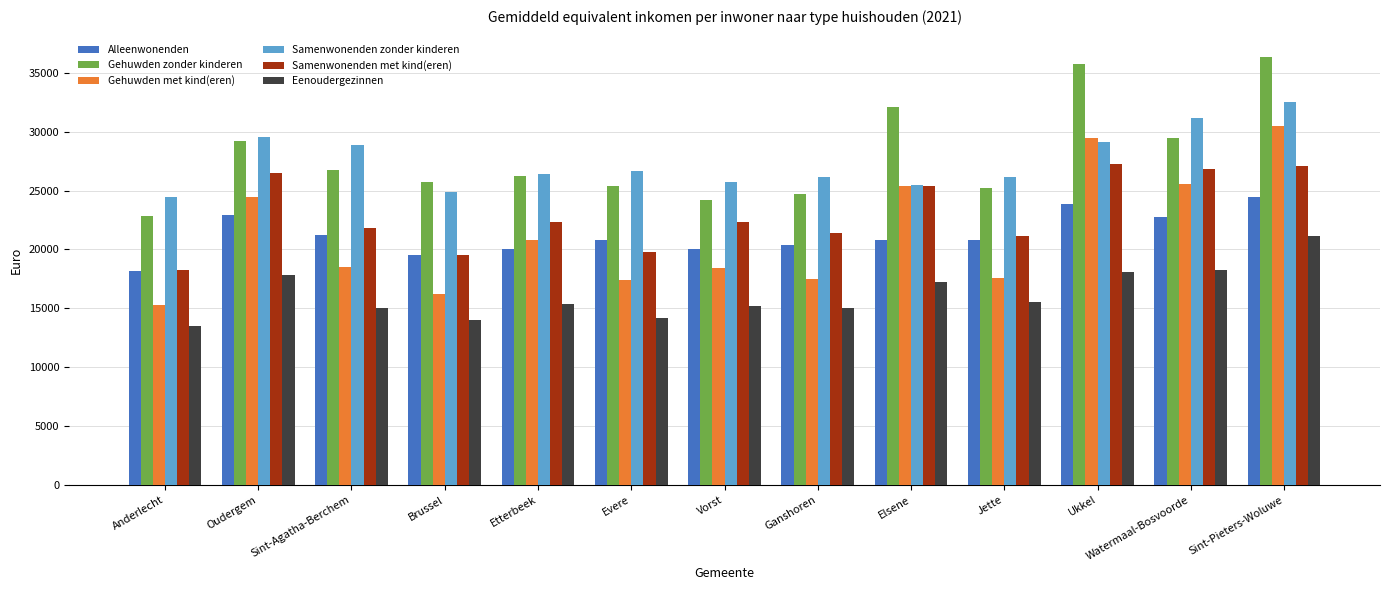

How many groups of bars are there?

13